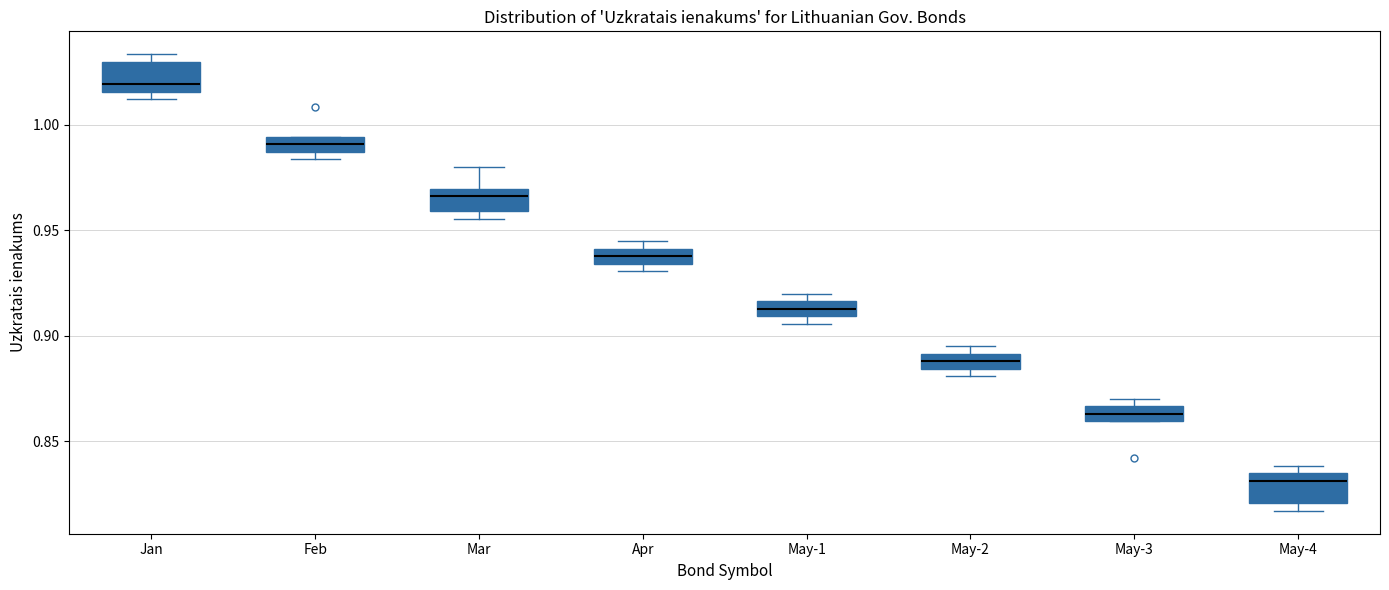

Where is the upper edge of the box for May-1 on the y-axis? The values are not printed on the chart, so give them approximately, as read against the axis.

0.915